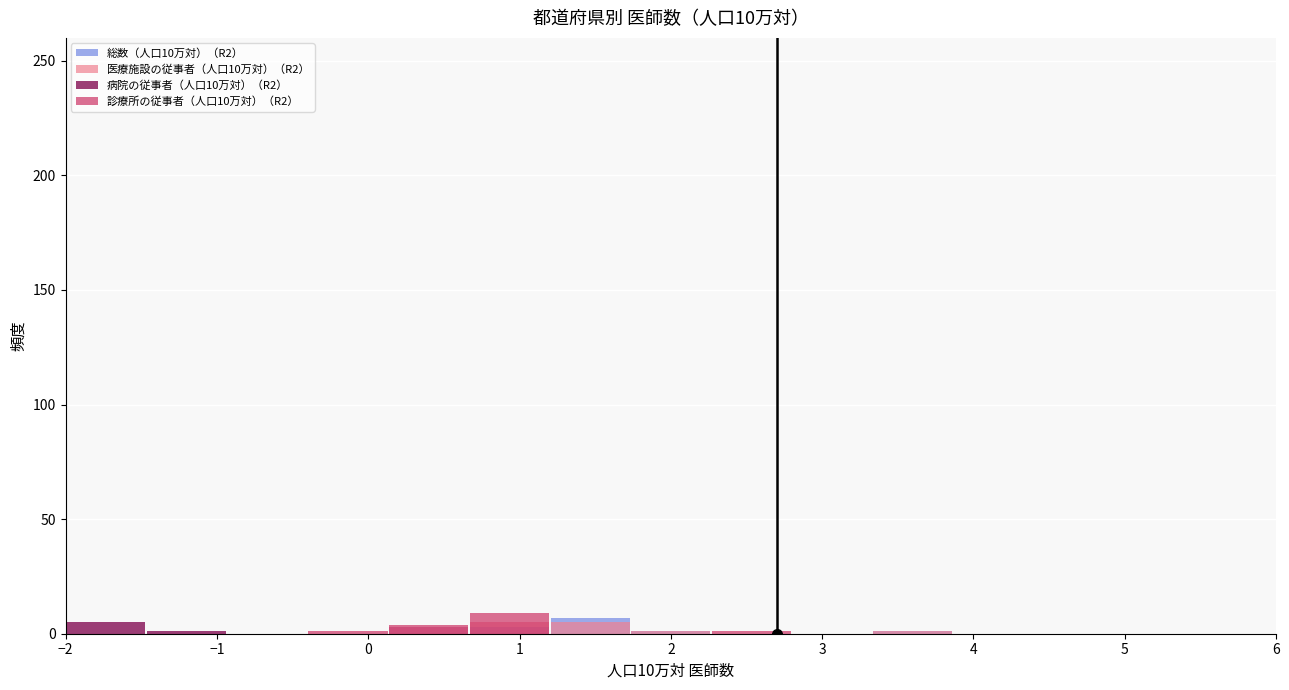

How many bars are there in total?

60